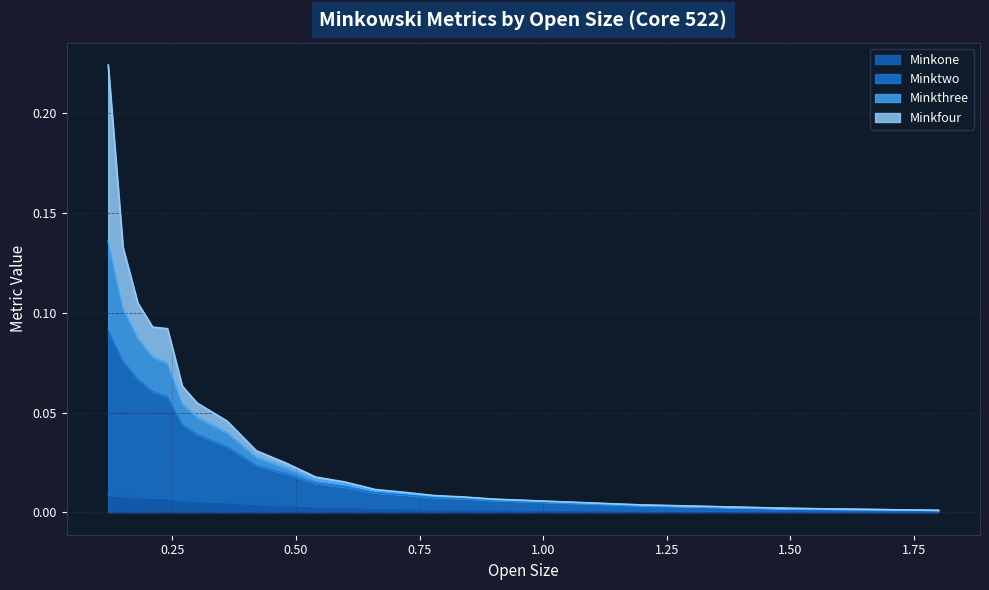

True or false: Minkthree has a value of 0.1 at 0.24.

True